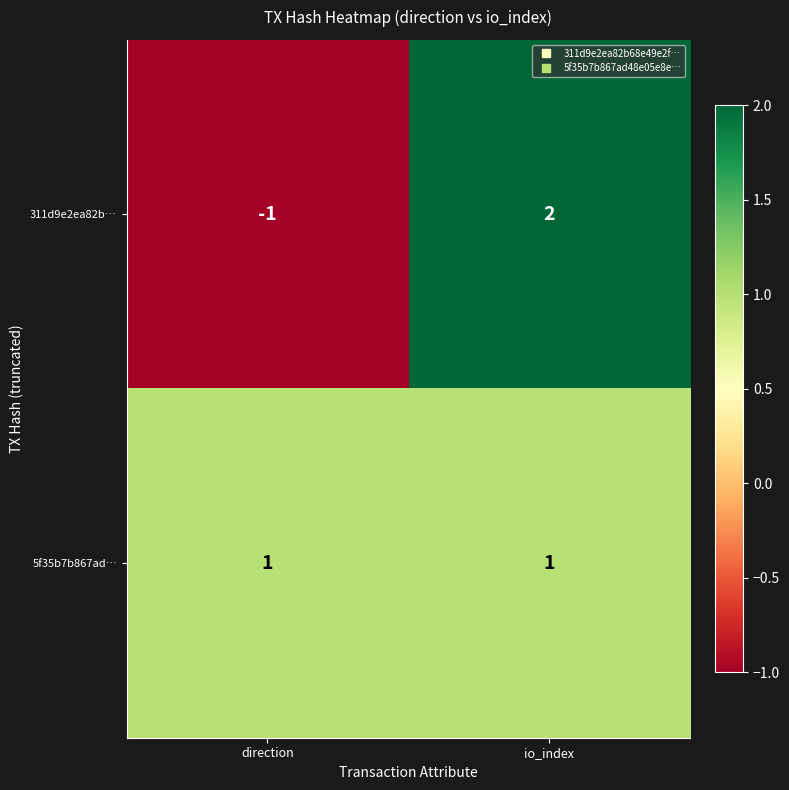

The 311d9e2ea82b… series shows 0 at direction. True or false?

False